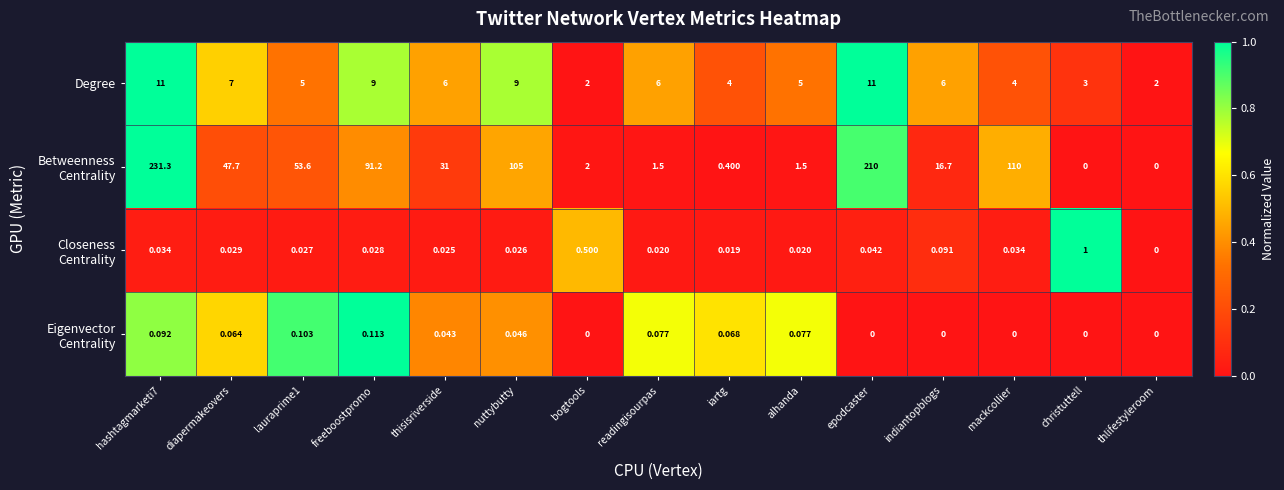

What is the maximum value shown in the chart?

231.3